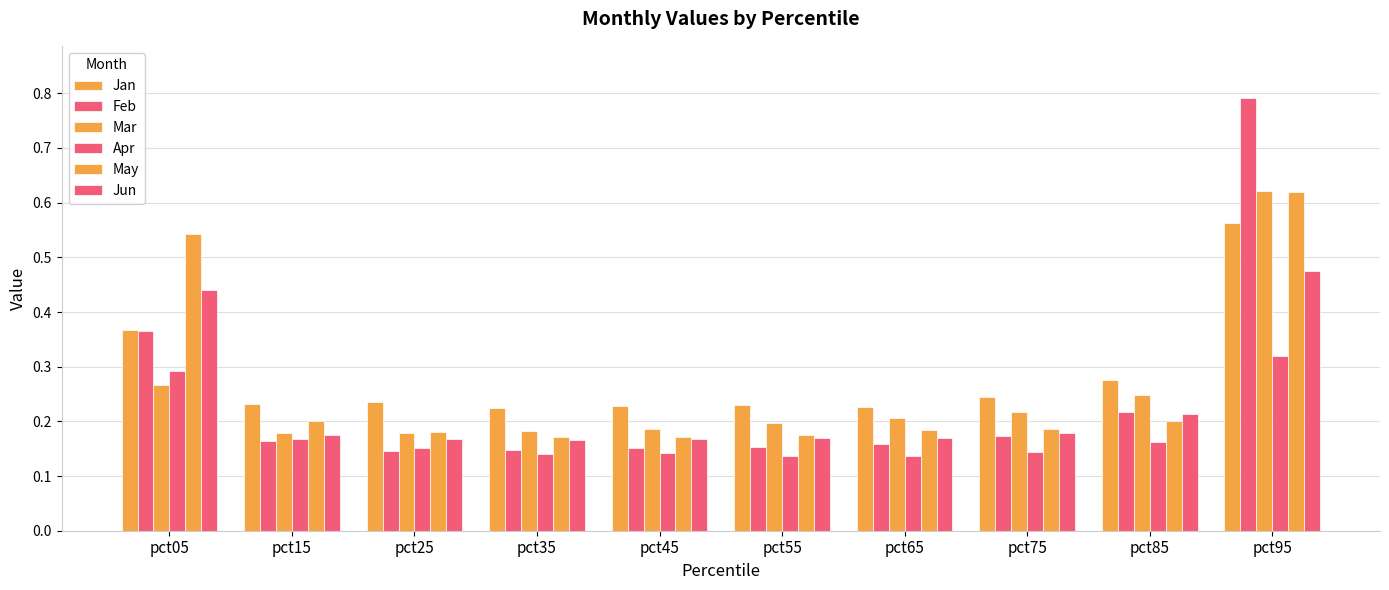

Reading left to right, list all the values displayed in this chart.

Jan: 0.4	0.2	0.2	0.2	0.2	0.2	0.2	0.2	0.3	0.6
Feb: 0.4	0.2	0.1	0.1	0.2	0.2	0.2	0.2	0.2	0.8
Mar: 0.3	0.2	0.2	0.2	0.2	0.2	0.2	0.2	0.2	0.6
Apr: 0.3	0.2	0.2	0.1	0.1	0.1	0.1	0.1	0.2	0.3
May: 0.5	0.2	0.2	0.2	0.2	0.2	0.2	0.2	0.2	0.6
Jun: 0.4	0.2	0.2	0.2	0.2	0.2	0.2	0.2	0.2	0.5